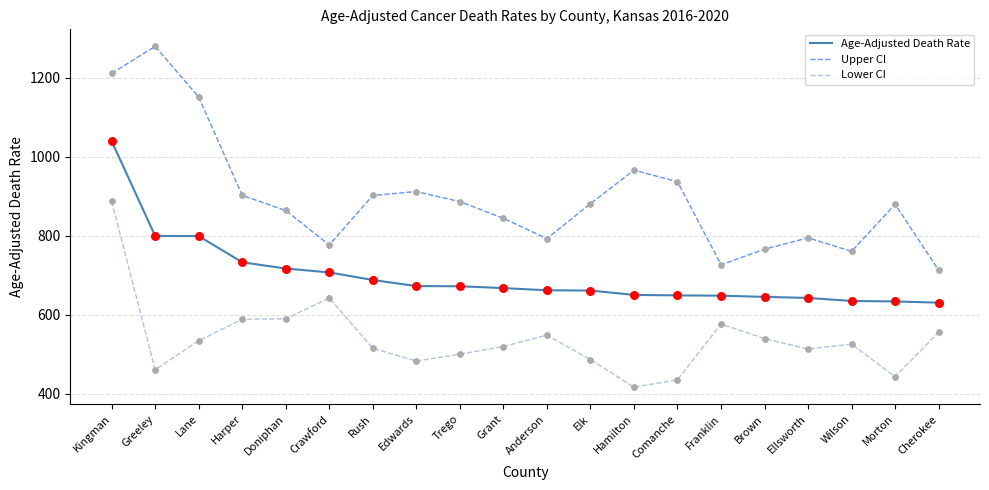

What are all the series names shown in the legend?

Age-Adjusted Death Rate, Upper CI, Lower CI